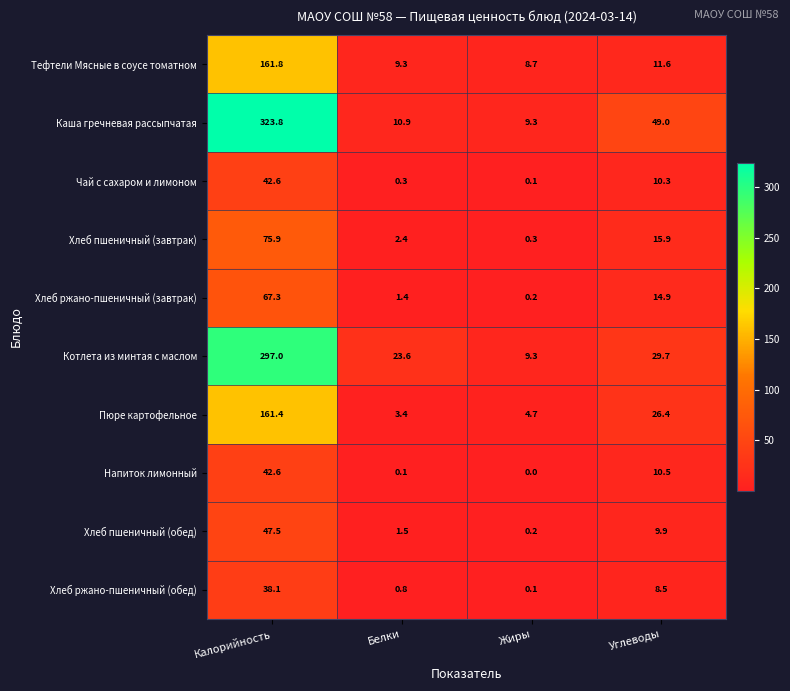

At which category is the sum across all series the highest?

Калорийность